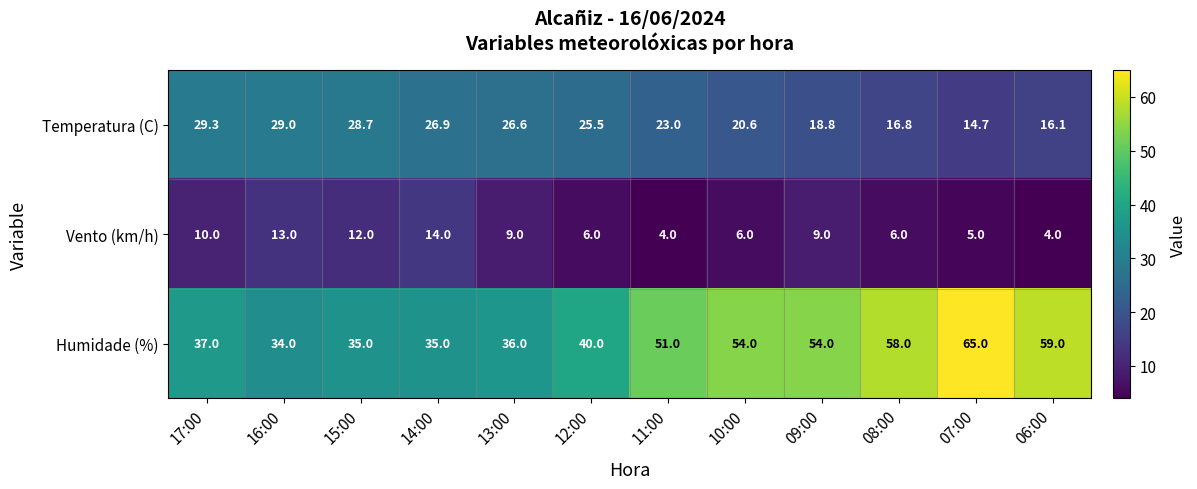

List the series in order of their overall mean, highest first.

Humidade (%), Temperatura (C), Vento (km/h)